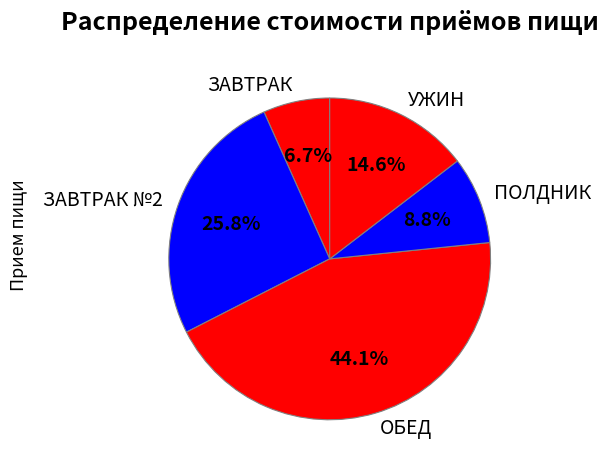

Is the sum of ЗАВТРАК №2 and ЗАВТРАК greater than half?

No